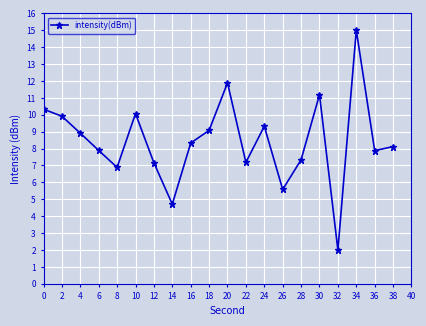

Reading left to right, what are all the values shown in this chart?

10.3	9.9	8.9	7.9	6.9	10.1	7.2	4.7	8.3	9.1	11.9	7.2	9.3	5.6	7.3	11.2	2.0	15.0	7.9	8.1